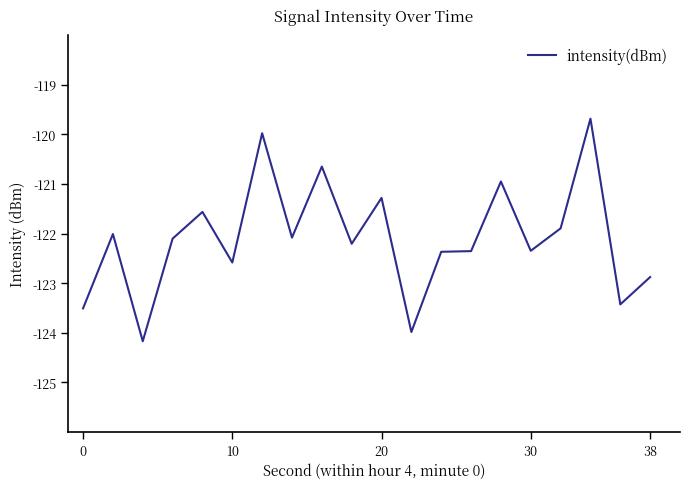

Does the chart have visible grid lines?

No